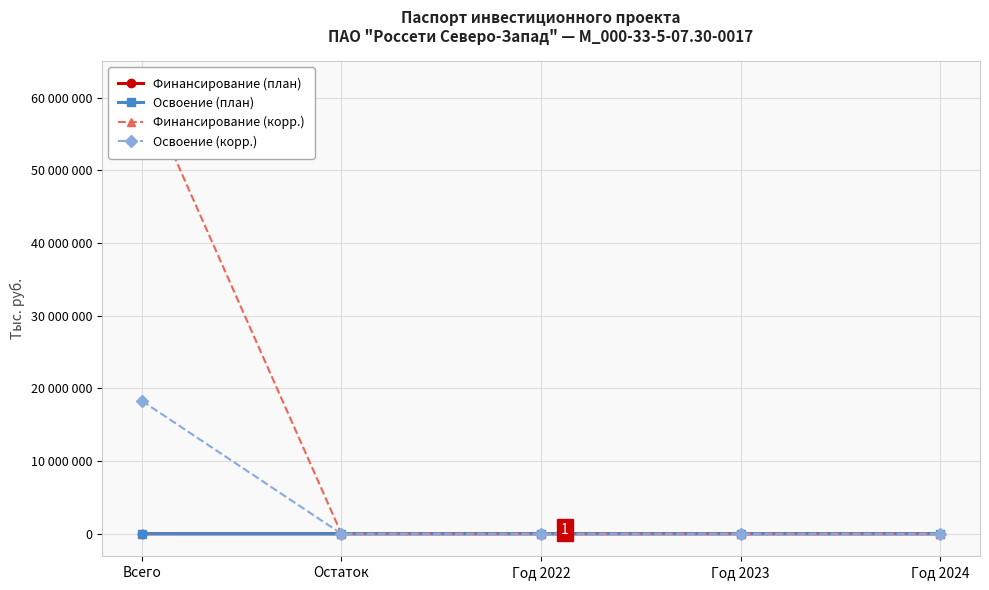

The Освоение (корр.) series shows 26840180 at Всего. True or false?

False